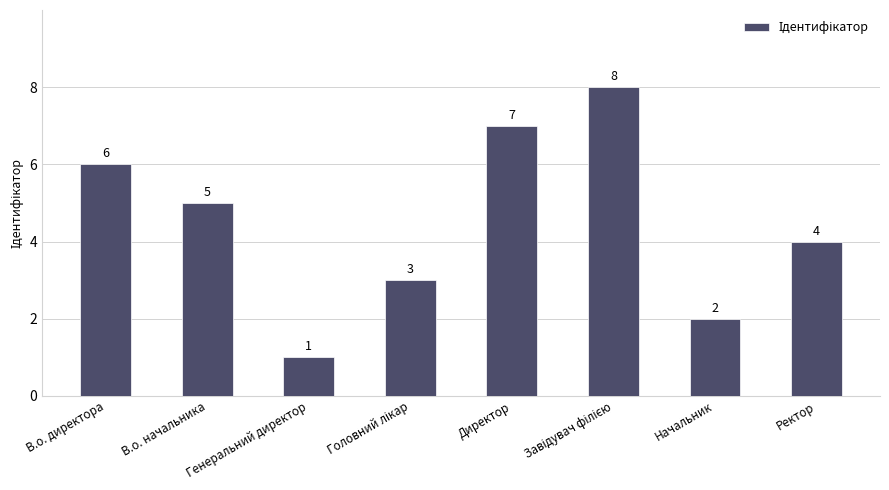

What is the maximum value shown in the chart?

8